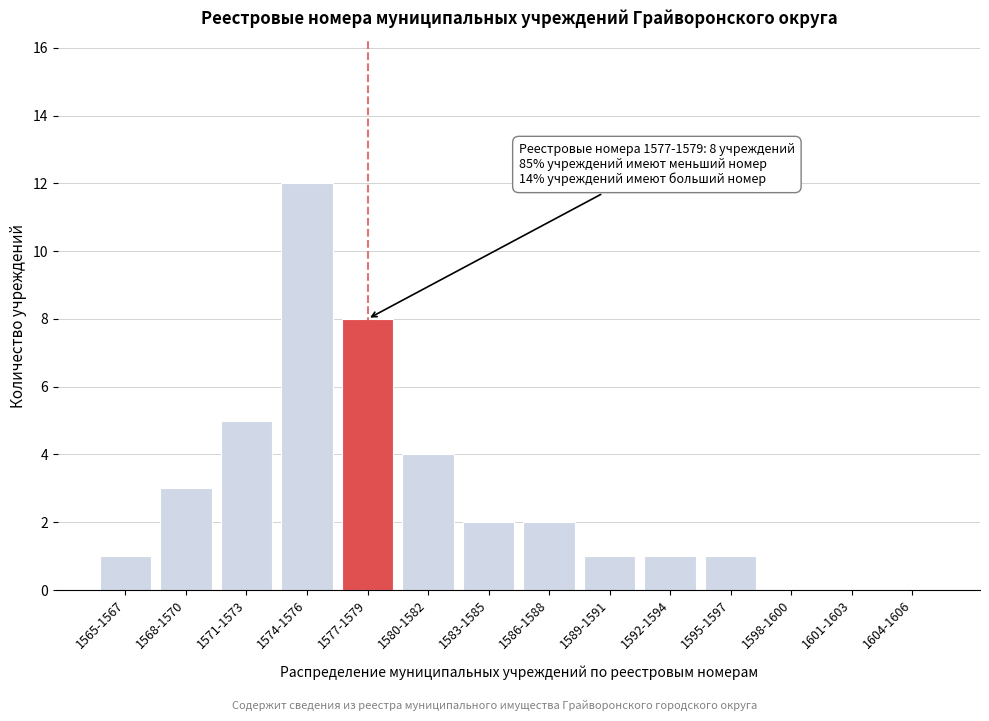

Reading left to right, transcribe all the data shown in this chart.

1565-1567=1	1568-1570=3	1571-1573=5	1574-1576=12	1577-1579=8	1580-1582=4	1583-1585=2	1586-1588=2	1589-1591=1	1592-1594=1	1595-1597=1	1598-1600=0	1601-1603=0	1604-1606=0